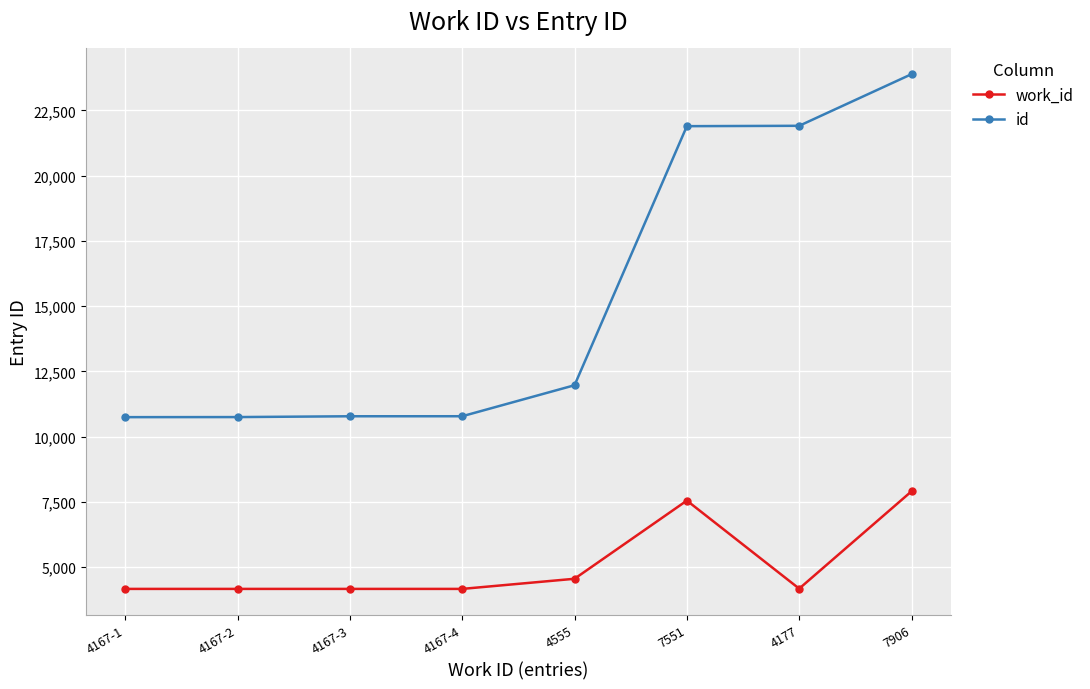

Which series has the largest range (max minus min)?

id